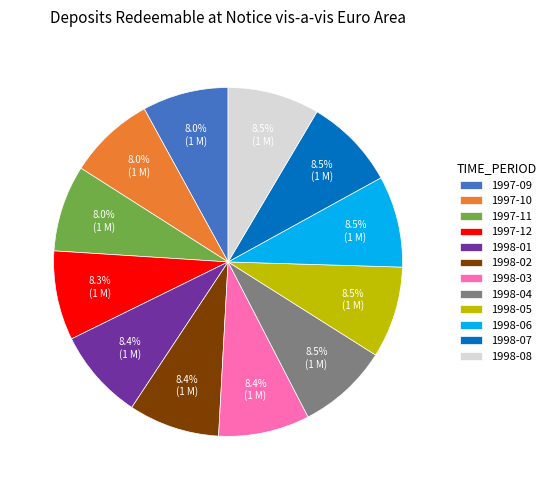

Combined, what portion of the pie is 1997-11 and 1998-06?

16.5%